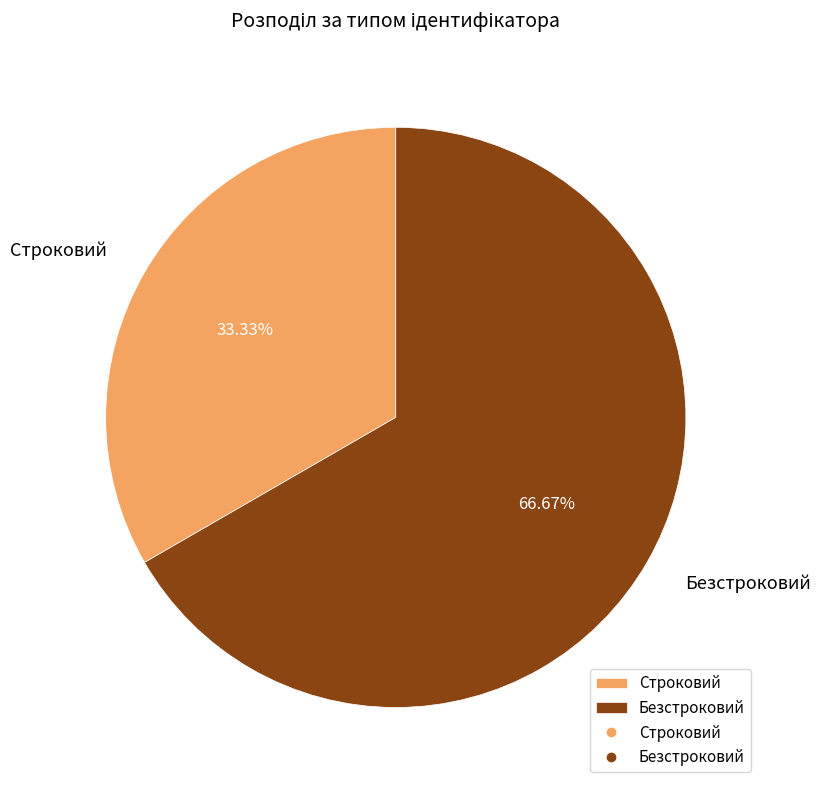

What portion of the pie excludes Безстроковий?

33.3%